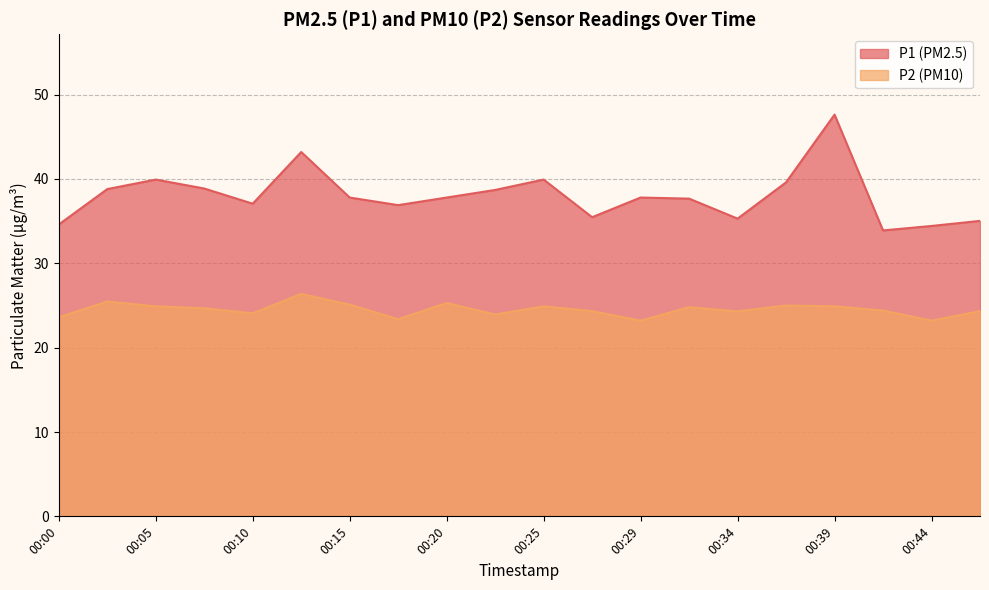

What is the average value of the P1 series?

38.0